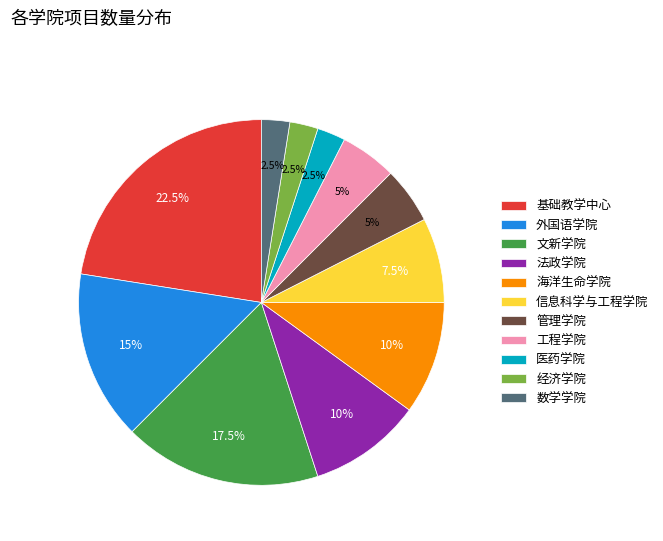

Which category has the biggest portion of the pie?

基础教学中心